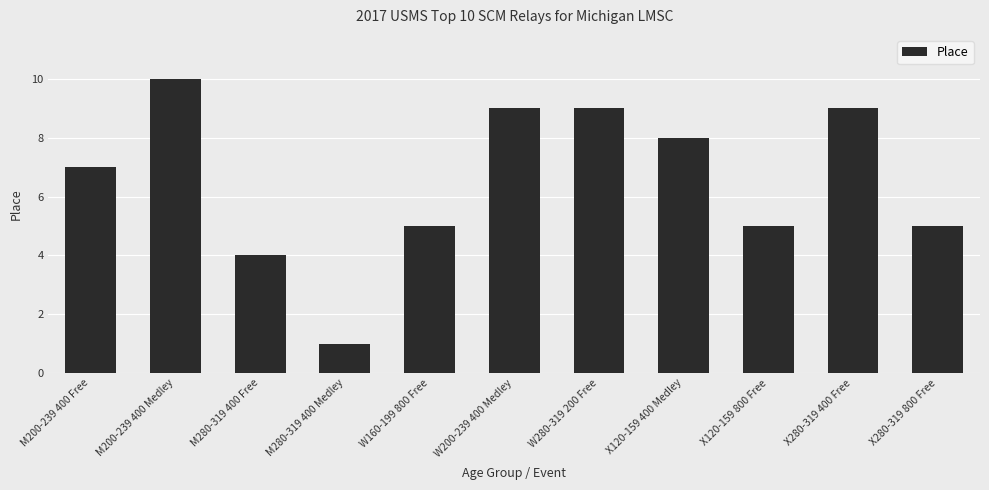

Which has a higher value, M280-319 400 Free or M200-239 400 Medley?

M200-239 400 Medley